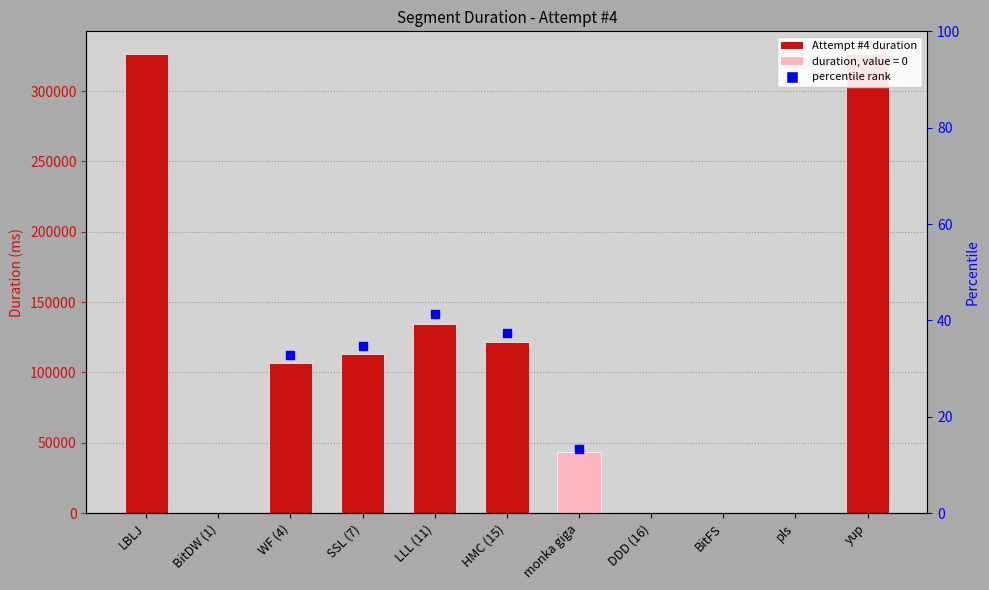

Are the bars grouped side by side (vs. stacked)?

No